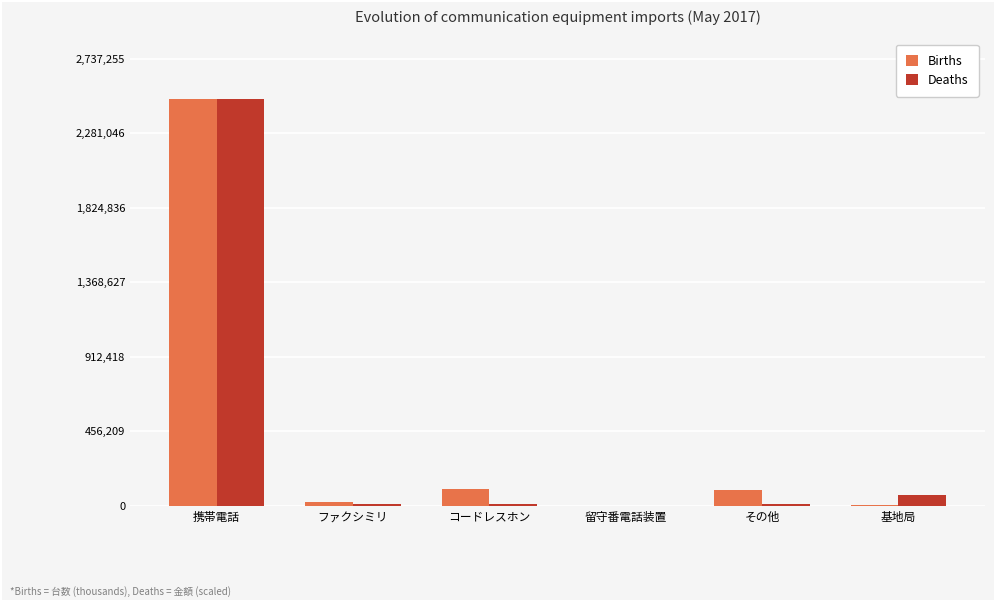

How many groups of bars are there?

6